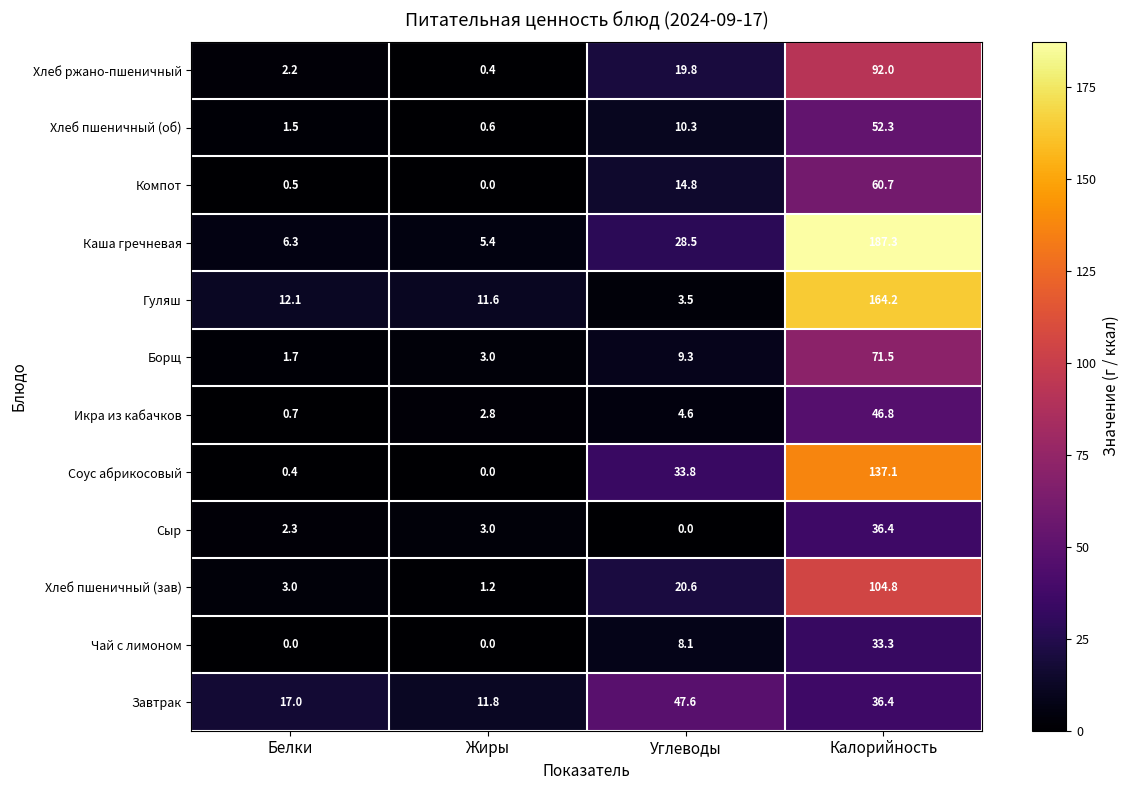

At which label is Соус абрикосовый closest to 68?

Углеводы